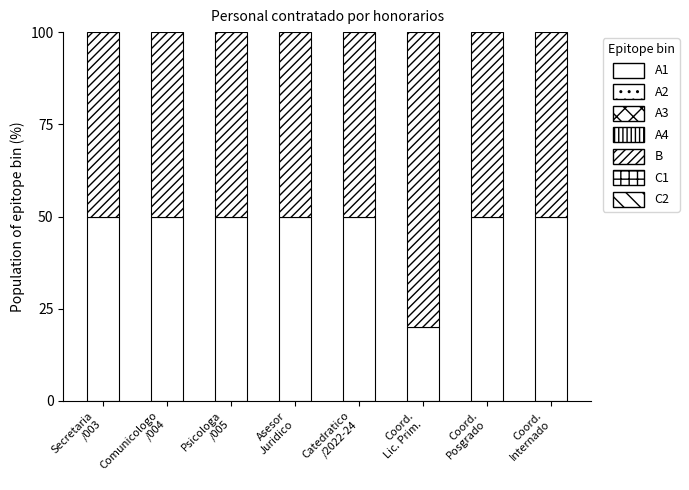

How many bars are there in total?

8